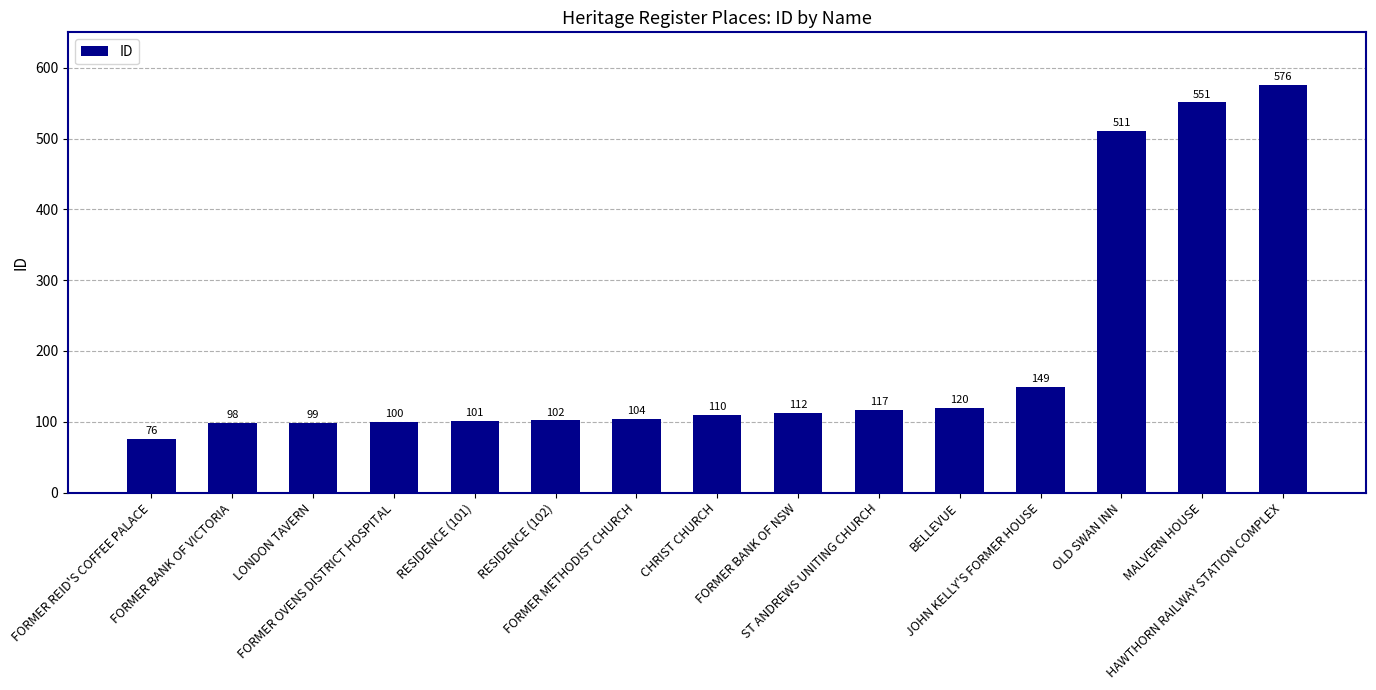

What is the label of the 14th bar from the right?

FORMER BANK OF VICTORIA